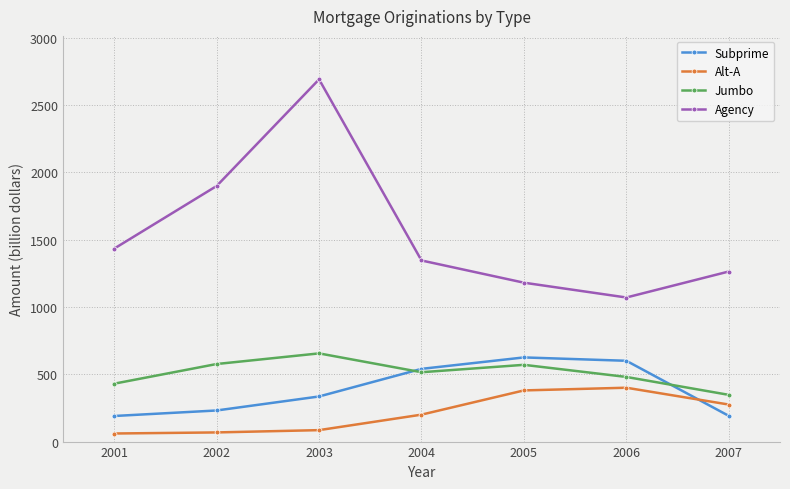

Is it true that Subprime equals 335 at 2003?

True